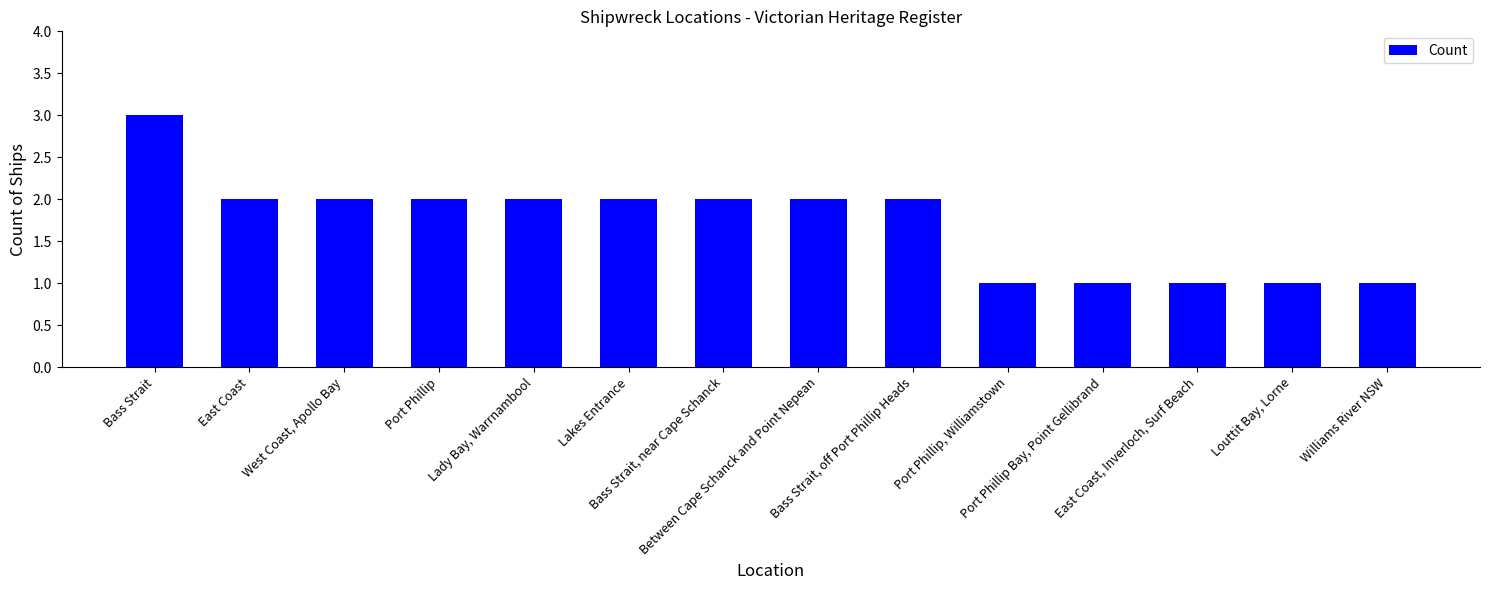

Are the bars grouped side by side (vs. stacked)?

No